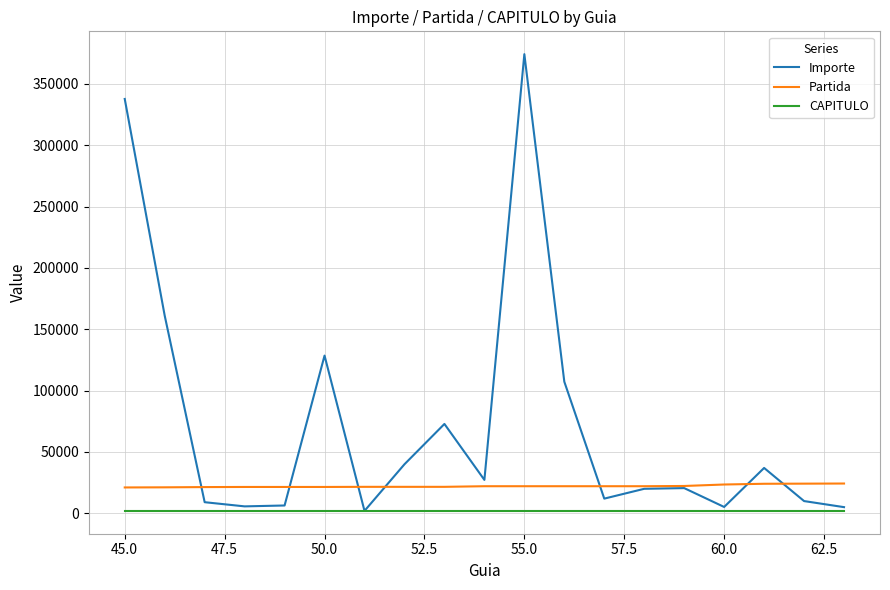

List the series in order of their peak value, highest first.

Importe, Partida, CAPITULO